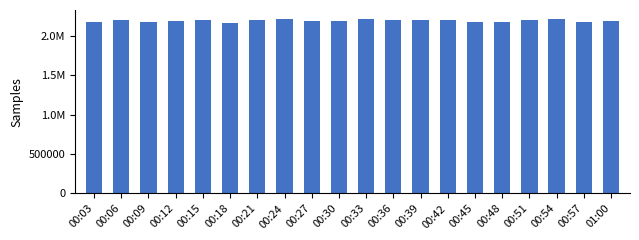

The chart shows a value of 2975362 at 00:03. True or false?

False